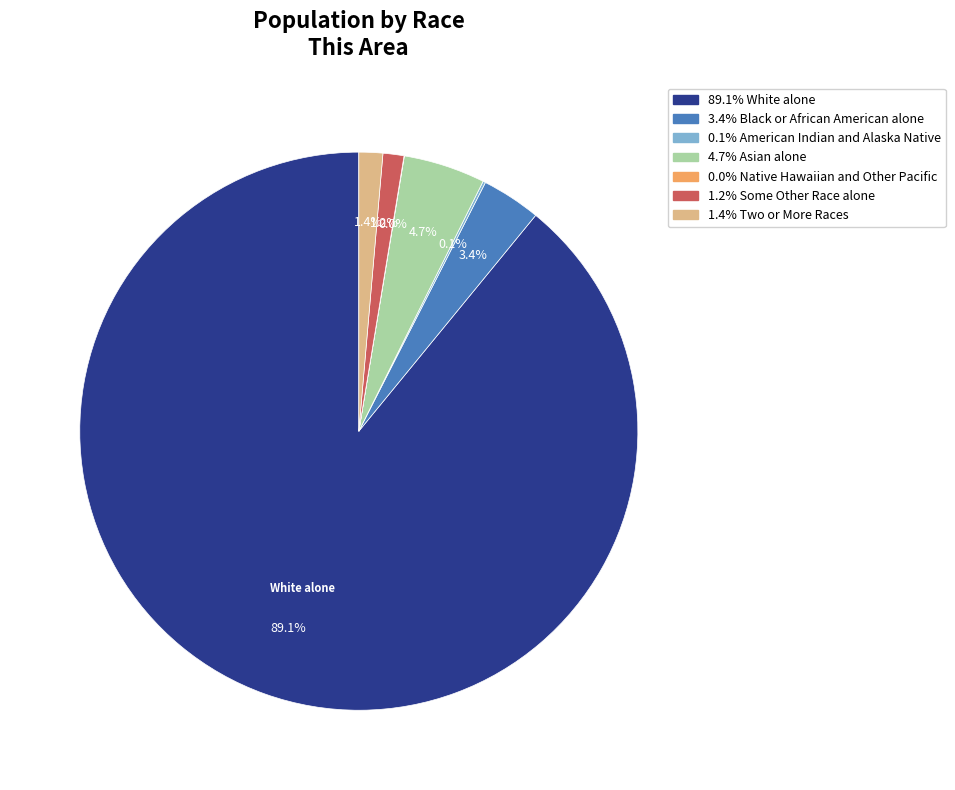

Is there any slice that represents more than half of the pie?

Yes